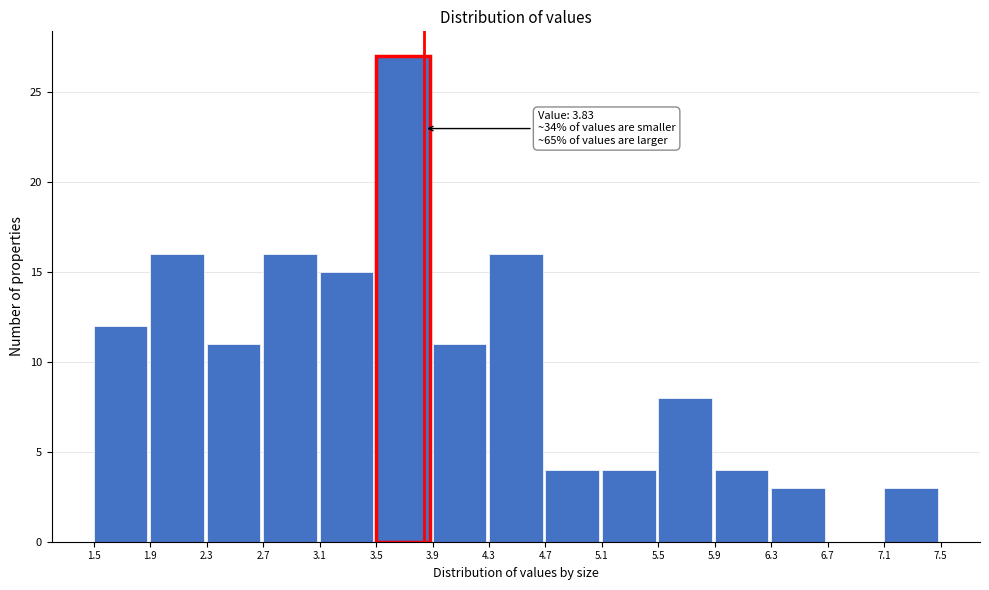

Over which range of the x-axis is the bar tallest?

3.5 to 3.9